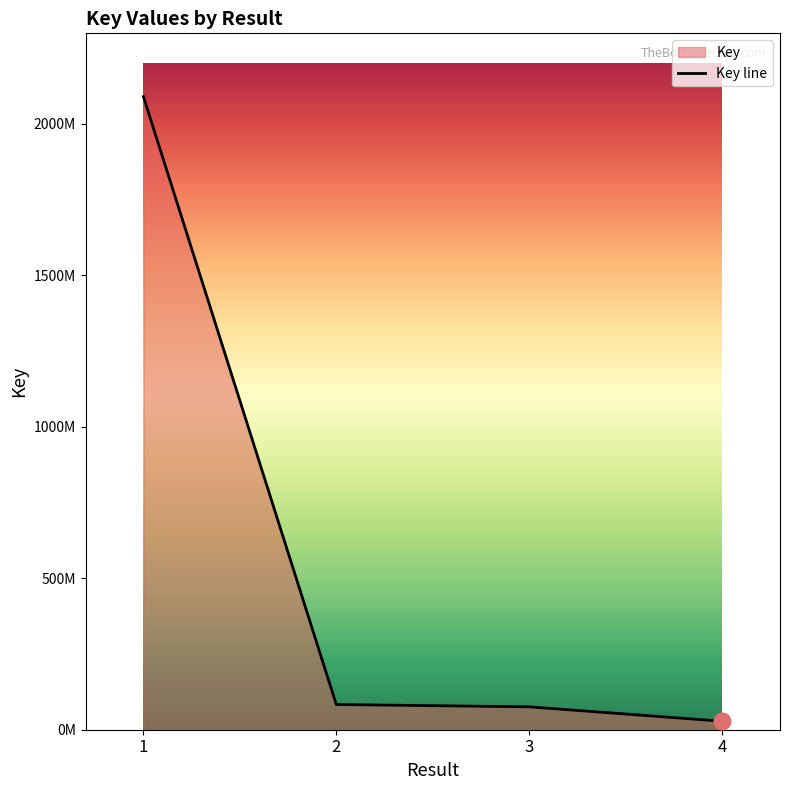

What is the value of the 2nd point from the left?

83223197